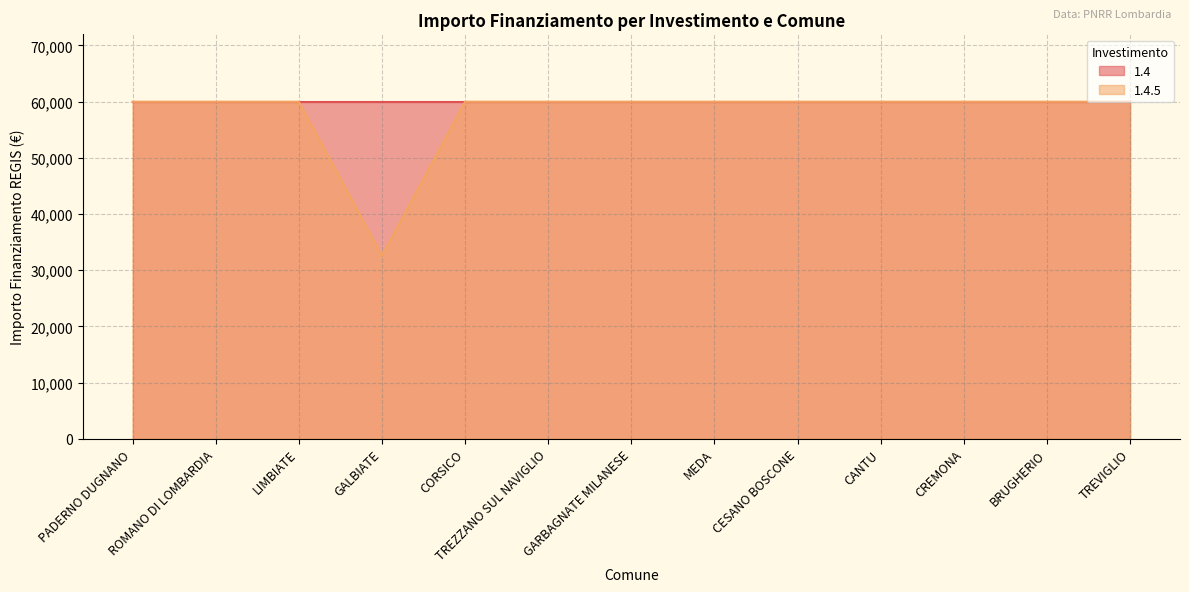

True or false: there are more than 0 points higher than both neighbors.

False